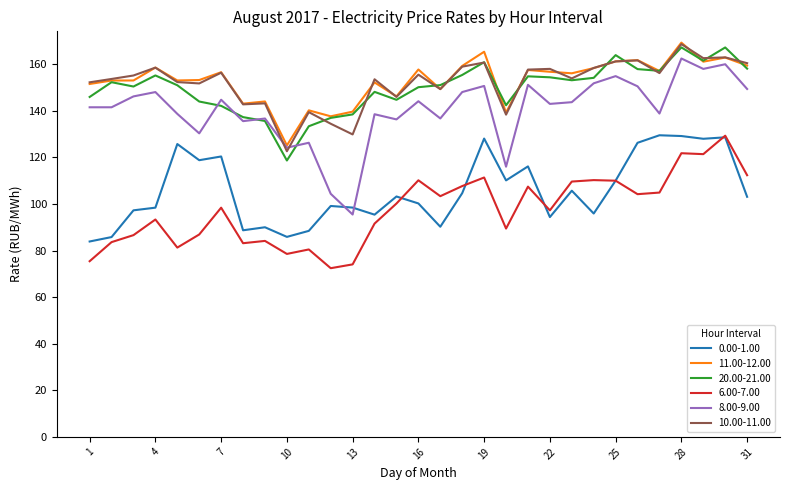

What is the greatest value displayed?

169.3